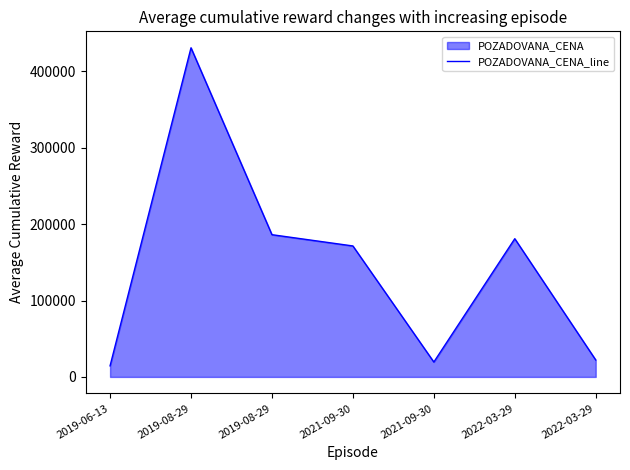

What is the label of the 1st point from the left?

2019-06-13